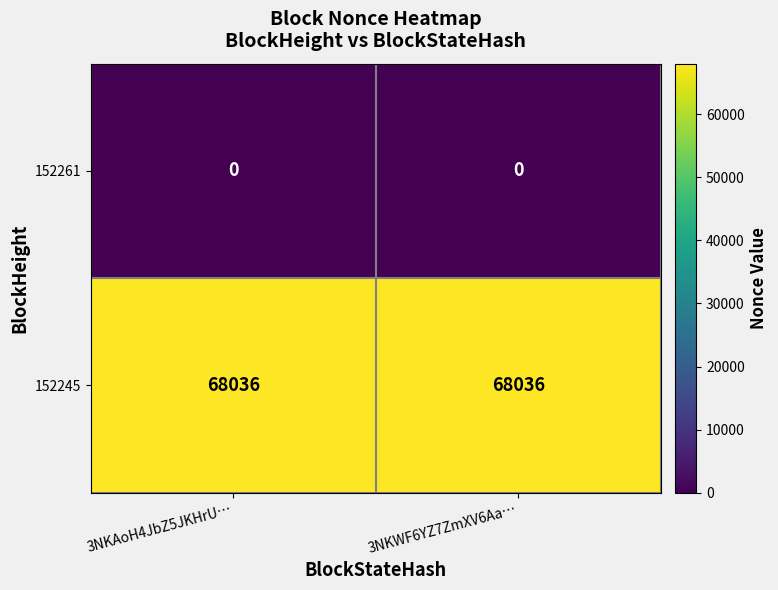

What is the lowest value of the 152245 series?

68036